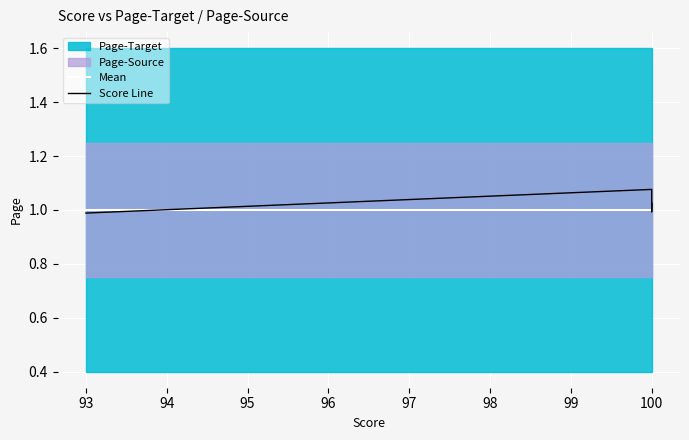

How many interior local peaks does the Score Line series have?

1